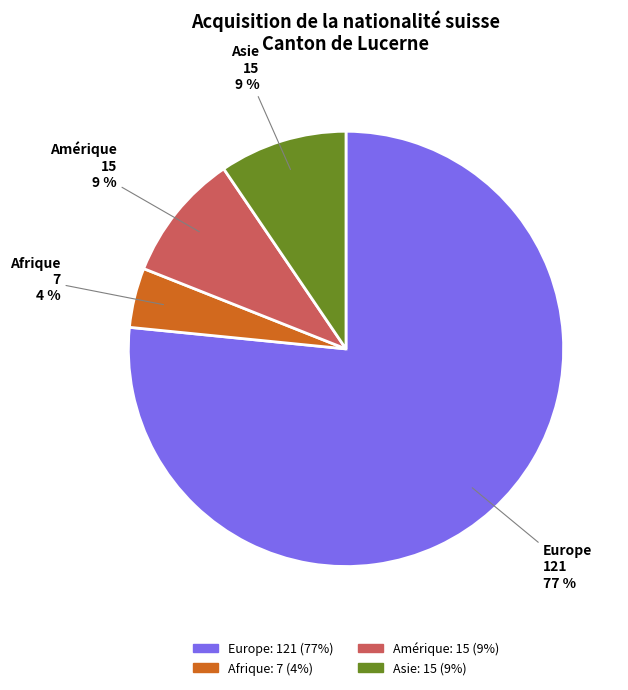

Is the sum of Asie and Europe greater than half?

Yes